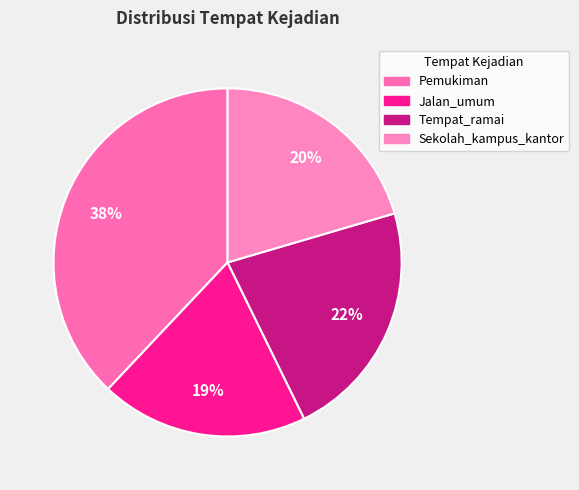

How many segments does this pie chart have?

4